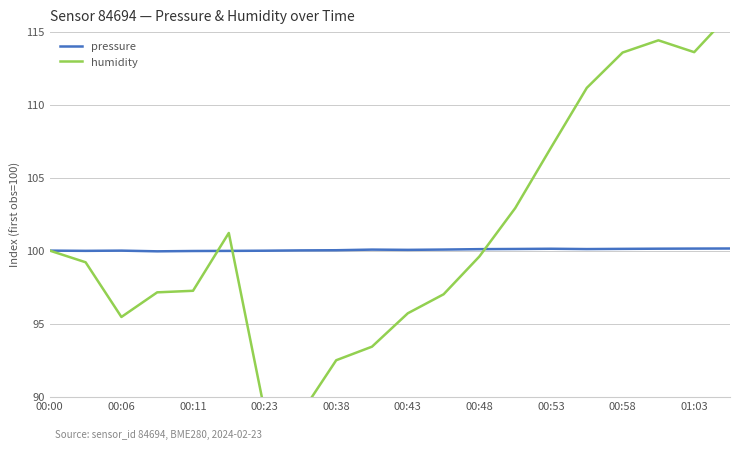

What is the sum of the pressure values at 01:03 and 00:38?

200.2